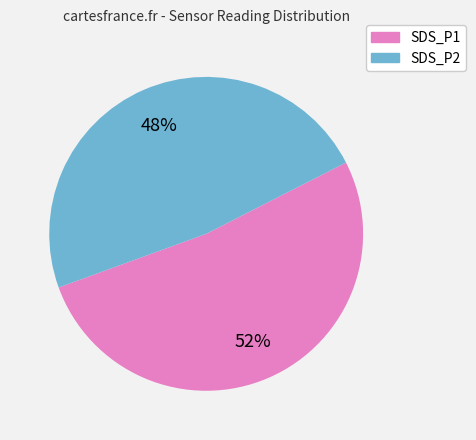

To the nearest percent, what portion does SDS_P1 represent?

52%